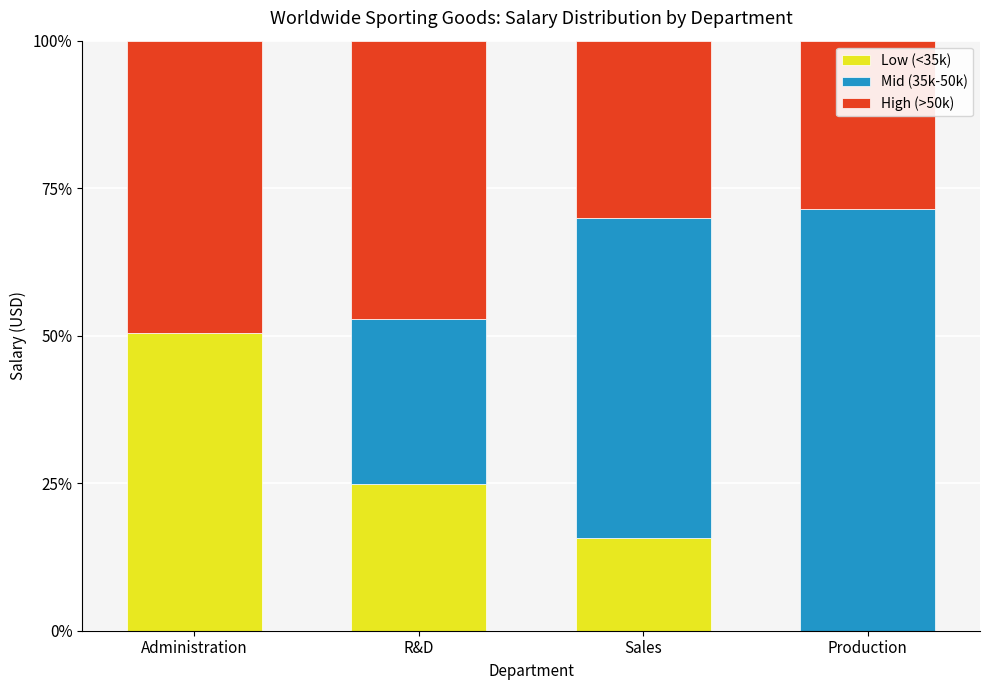

The Low (<35k) series shows 24.9 at R&D. True or false?

True